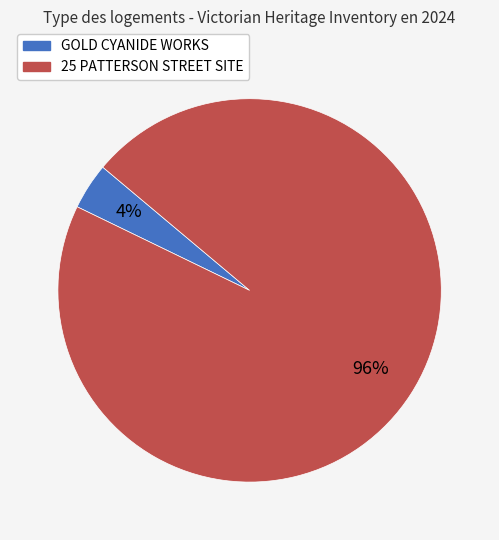

How many segments does this pie chart have?

2